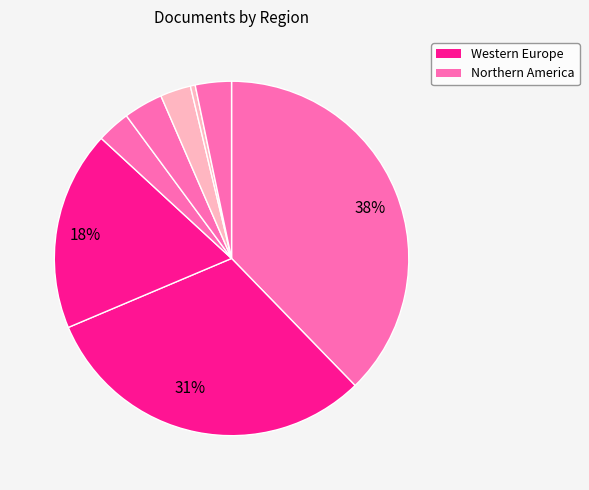

To the nearest percent, what is the average slice percentage?

12%